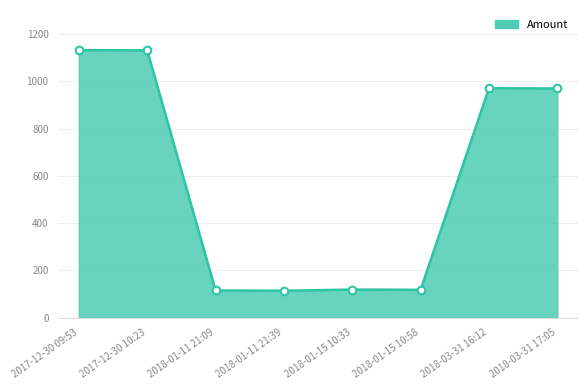

What is the ratio of the value at 2018-01-11 21:39 to the value at 2018-01-15 10:33?

1.0